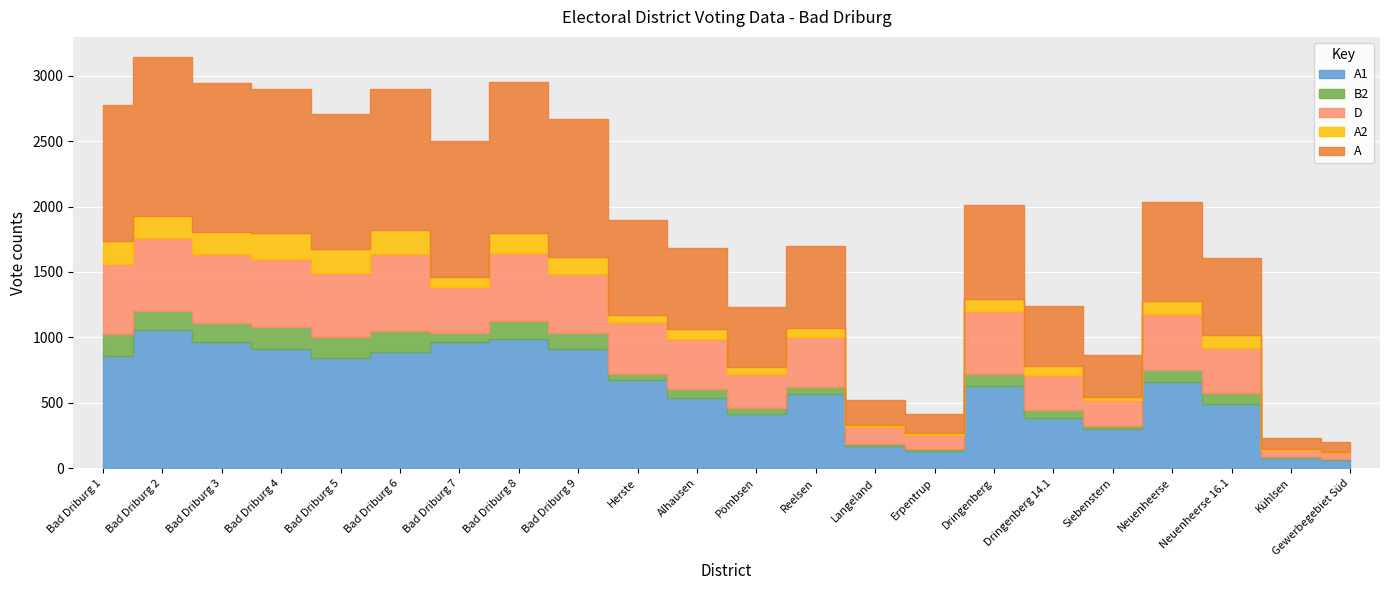

In D, how many points are higher than both neighbors (excluding endpoints)?

7